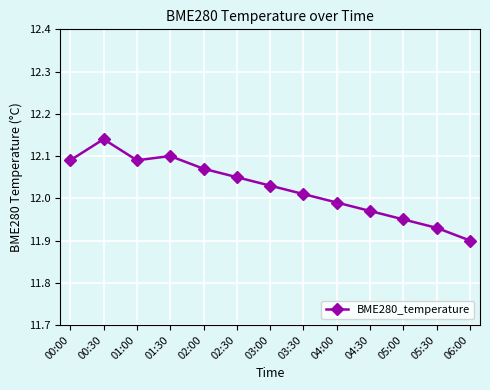

Which category has the highest value across all series?

00:30